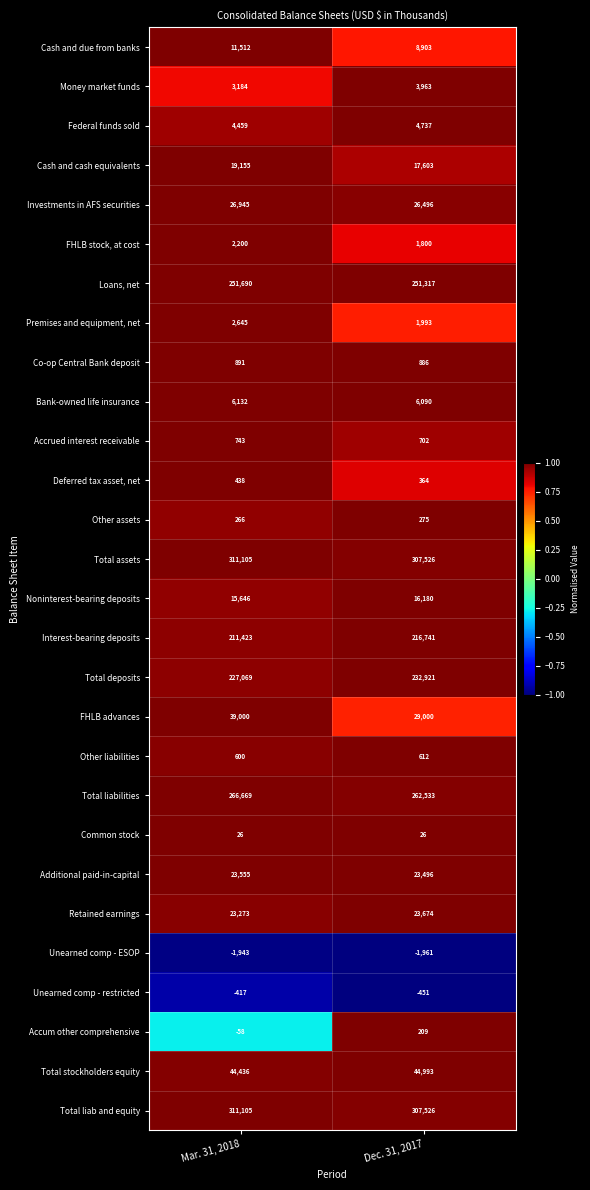

At which category is the sum across all series the highest?

Mar. 31, 2018